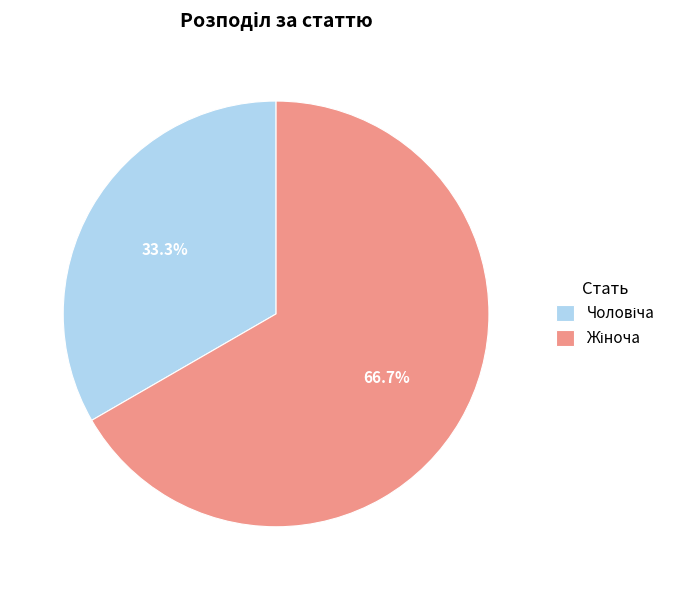

Is there any slice that represents more than half of the pie?

Yes